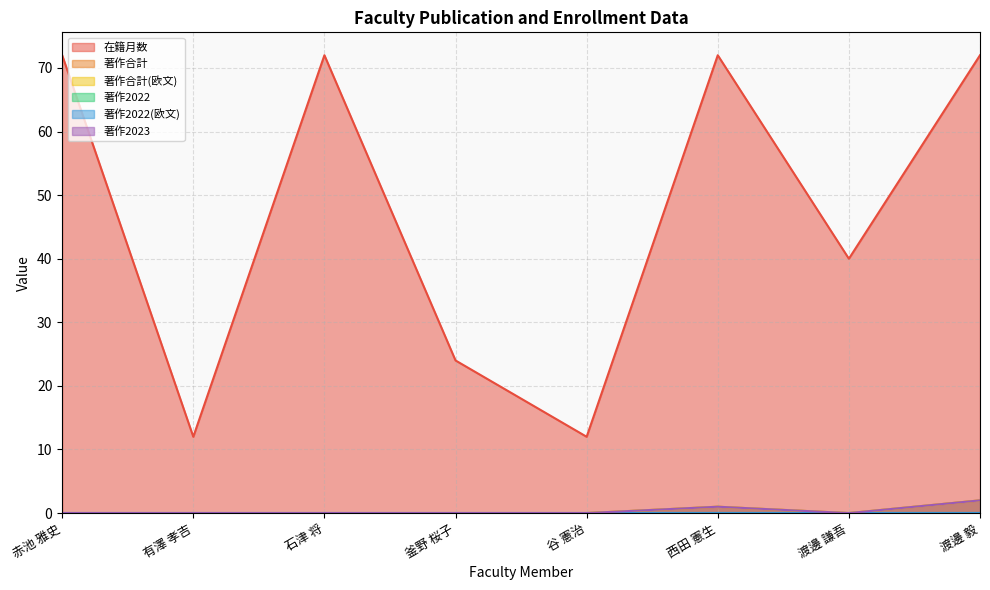

Does the chart display data point markers on the line(s)?

No